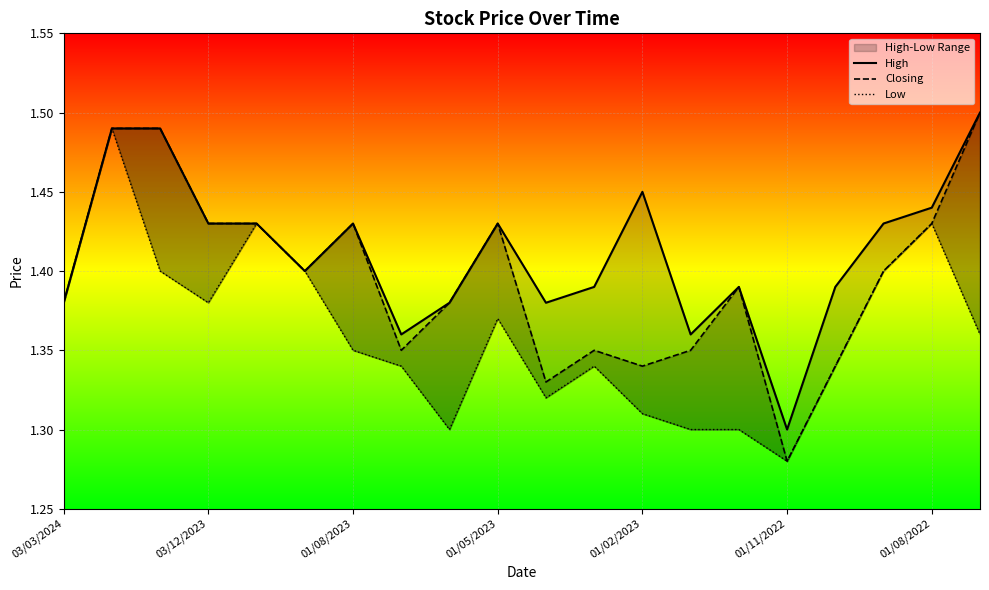

Reading right to left, transcribe all the data shown in this chart.

High: 1.5	1.4	1.4	1.4	1.3	1.4	1.4	1.4	1.4	1.4	1.4	1.4	1.4	1.4	1.4	1.4	1.4	1.5	1.5	1.4
Closing: 1.5	1.4	1.4	1.3	1.3	1.4	1.4	1.3	1.4	1.3	1.4	1.4	1.4	1.4	1.4	1.4	1.4	1.5	1.5	1.4
Low: 1.4	1.4	1.4	1.3	1.3	1.3	1.3	1.3	1.3	1.3	1.4	1.3	1.3	1.4	1.4	1.4	1.4	1.4	1.5	1.4